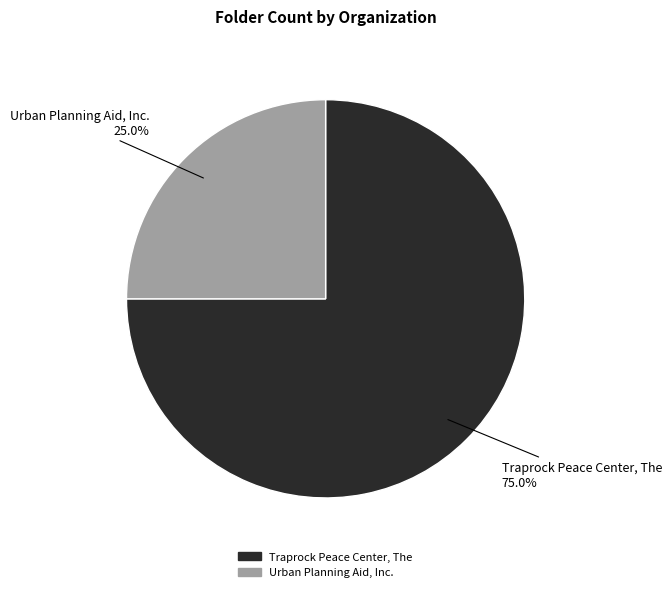

Which category has the biggest portion of the pie?

Traprock Peace Center, The